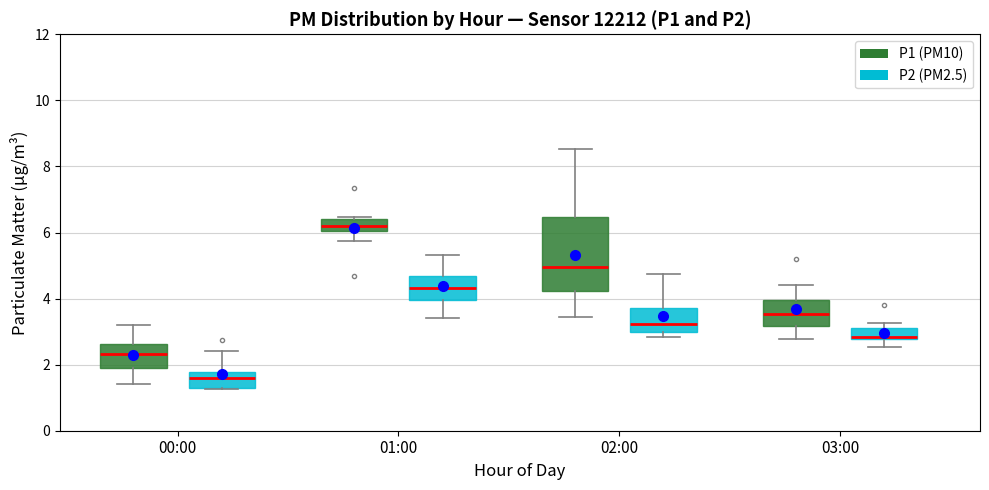

Which box's median line is the lowest?

00:00 (P2 (PM2.5))